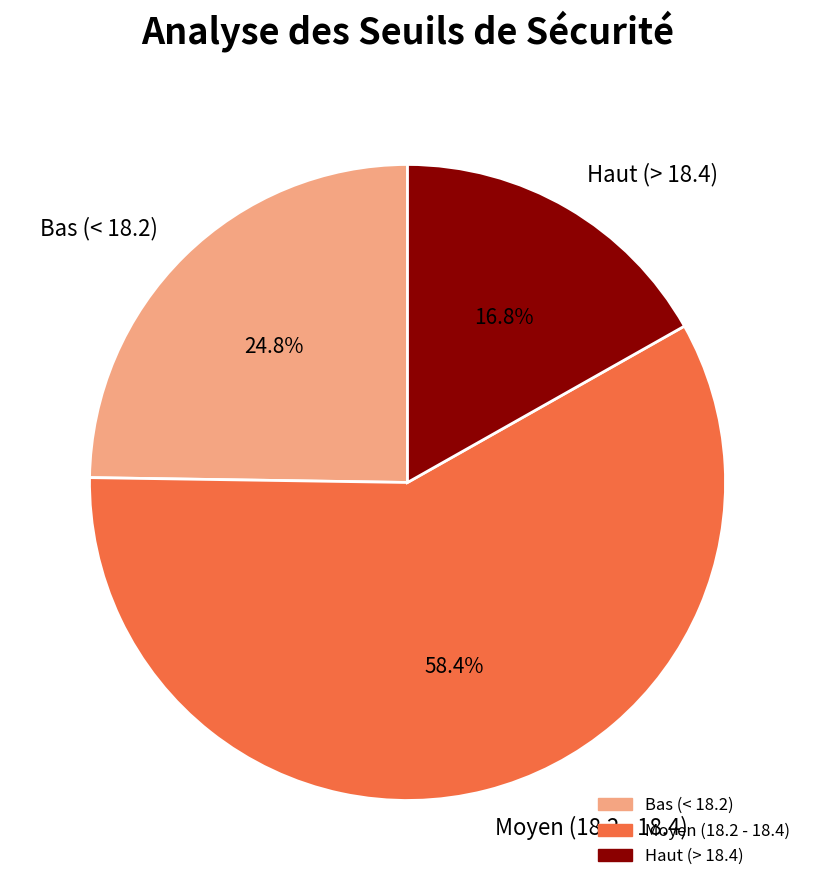

What is the largest slice in the pie chart?

Moyen (18.2 - 18.4)